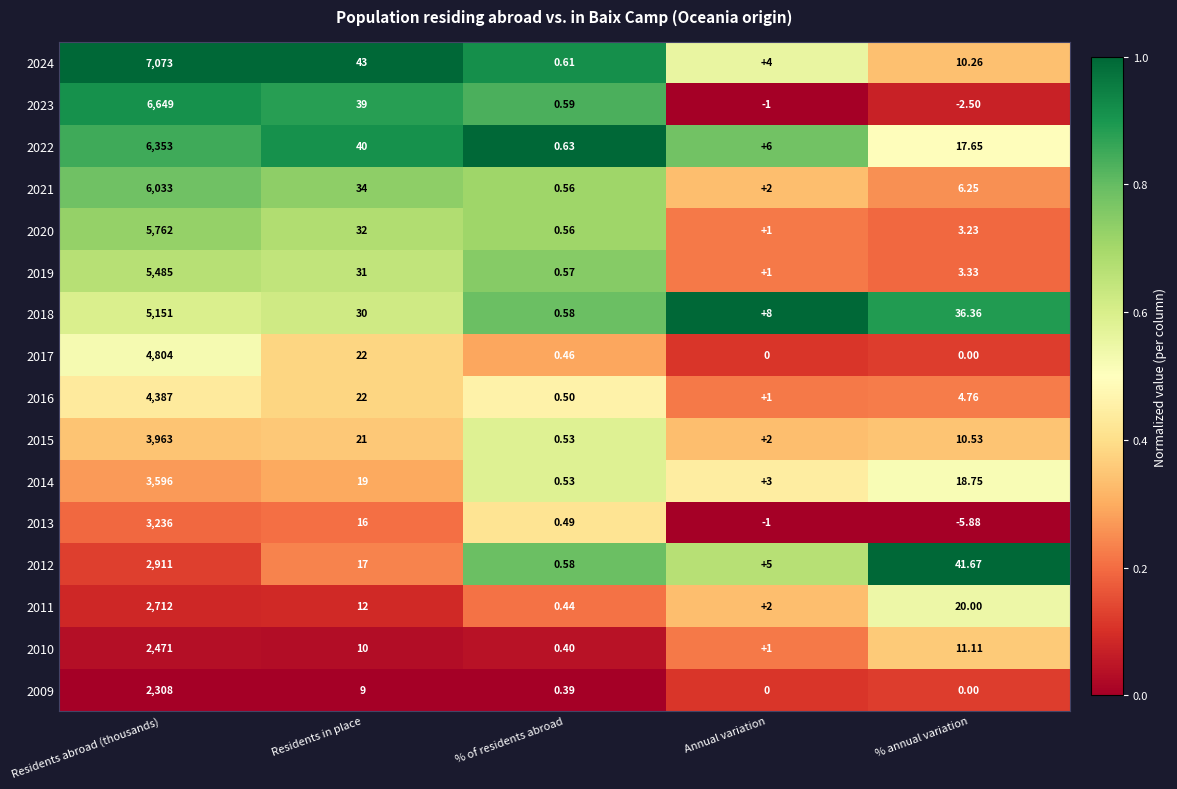

At how many categories does at least one series exceed 0?

5